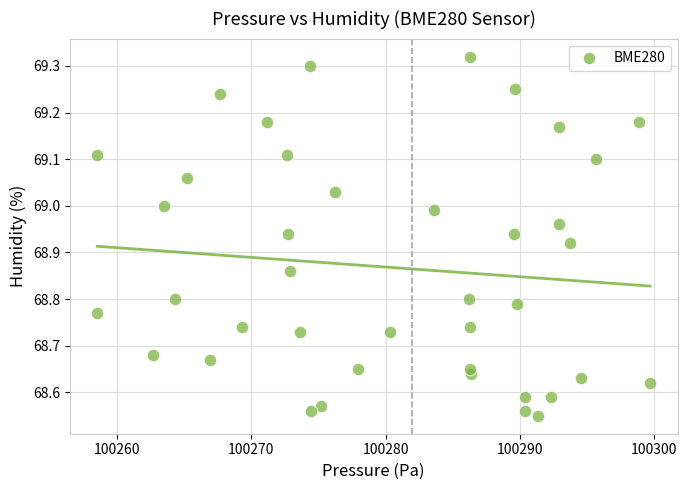

What is the range of X values (max minus min)?

41.2